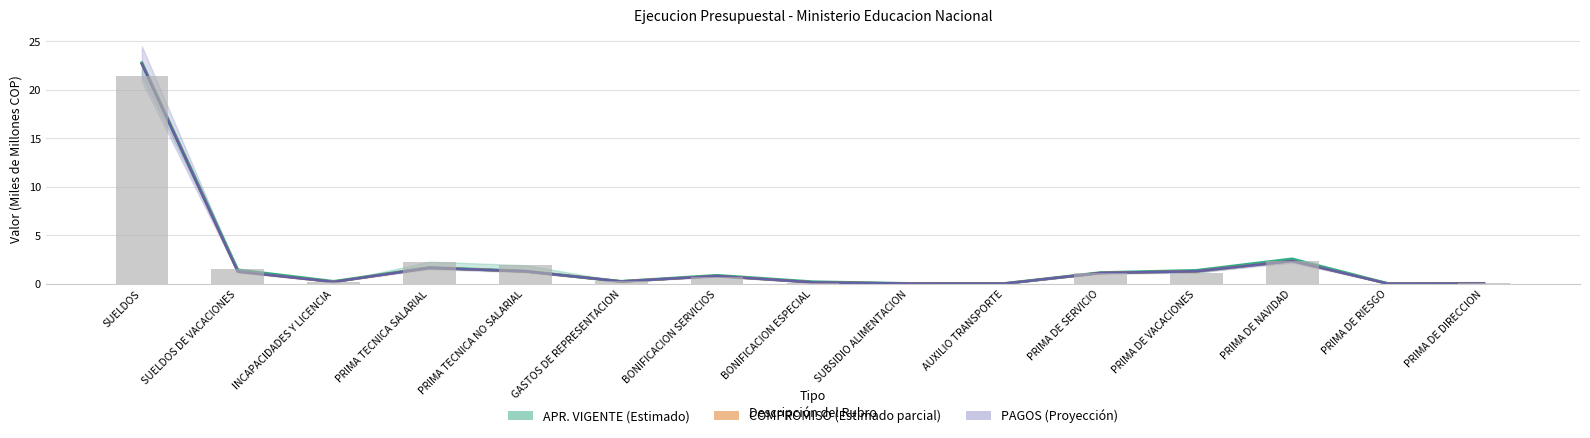

Rank the categories by APR. INICIAL value from highest to lowest.

SUELDOS, PRIMA DE NAVIDAD, PRIMA TECNICA SALARIAL, PRIMA TECNICA NO SALARIAL, SUELDOS DE VACACIONES, PRIMA DE VACACIONES, PRIMA DE SERVICIO, BONIFICACION SERVICIOS, GASTOS DE REPRESENTACION, INCAPACIDADES Y LICENCIA, BONIFICACION ESPECIAL, PRIMA DE DIRECCION, SUBSIDIO ALIMENTACION, AUXILIO TRANSPORTE, PRIMA DE RIESGO